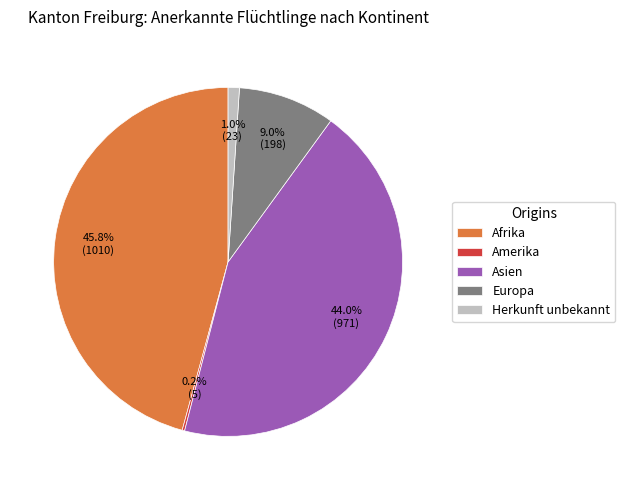

To the nearest percent, what is the difference between the largest and smallest slice percentages?

46%